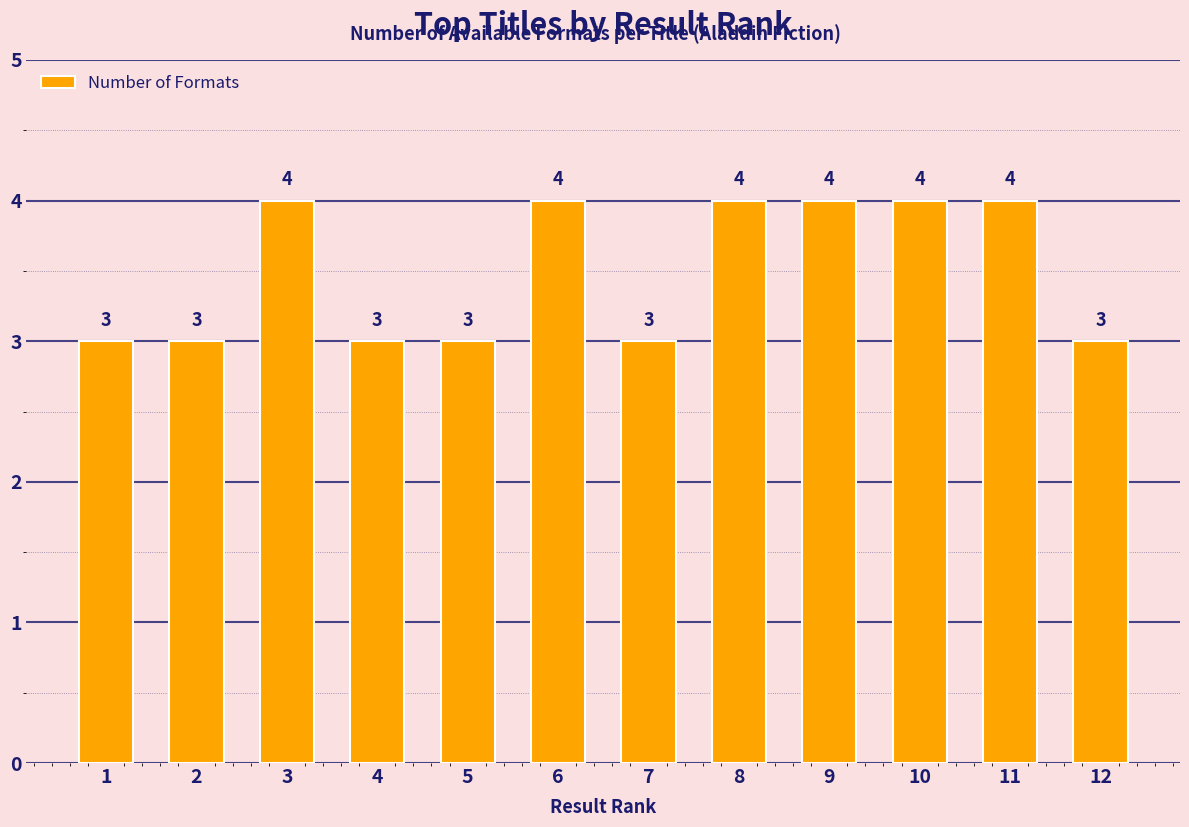

How many bars are there in total?

12